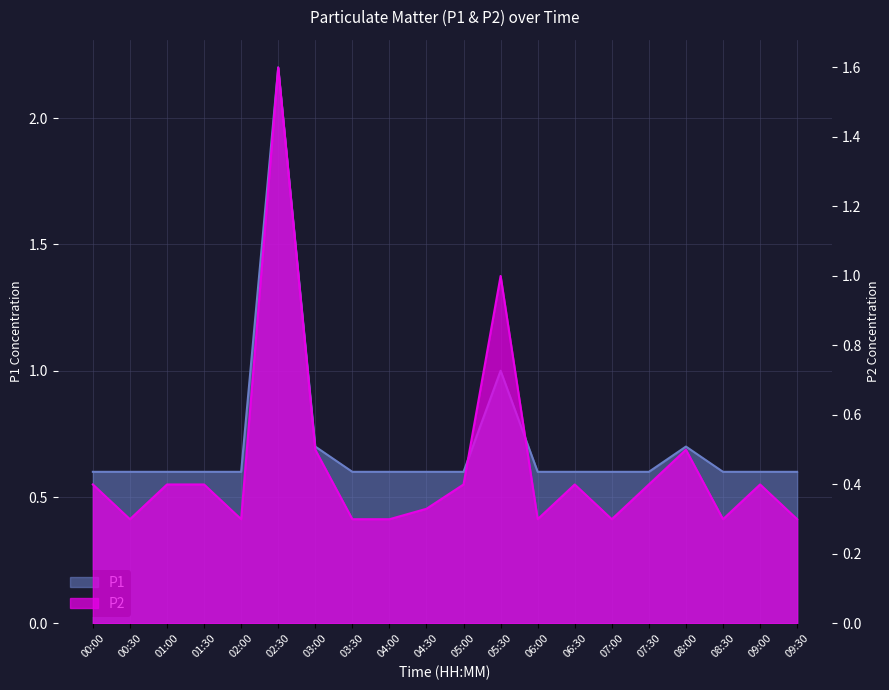

True or false: P1 has more than 2 points higher than both neighbors.

True